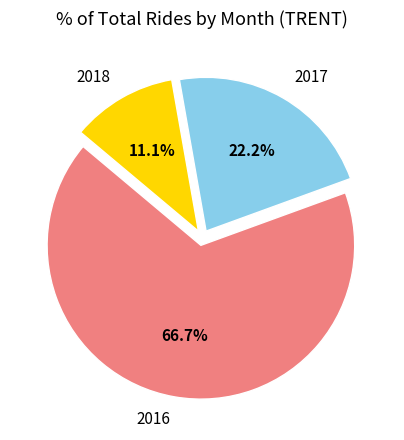

Combined, do 2016 and 2017 account for over 50%?

Yes